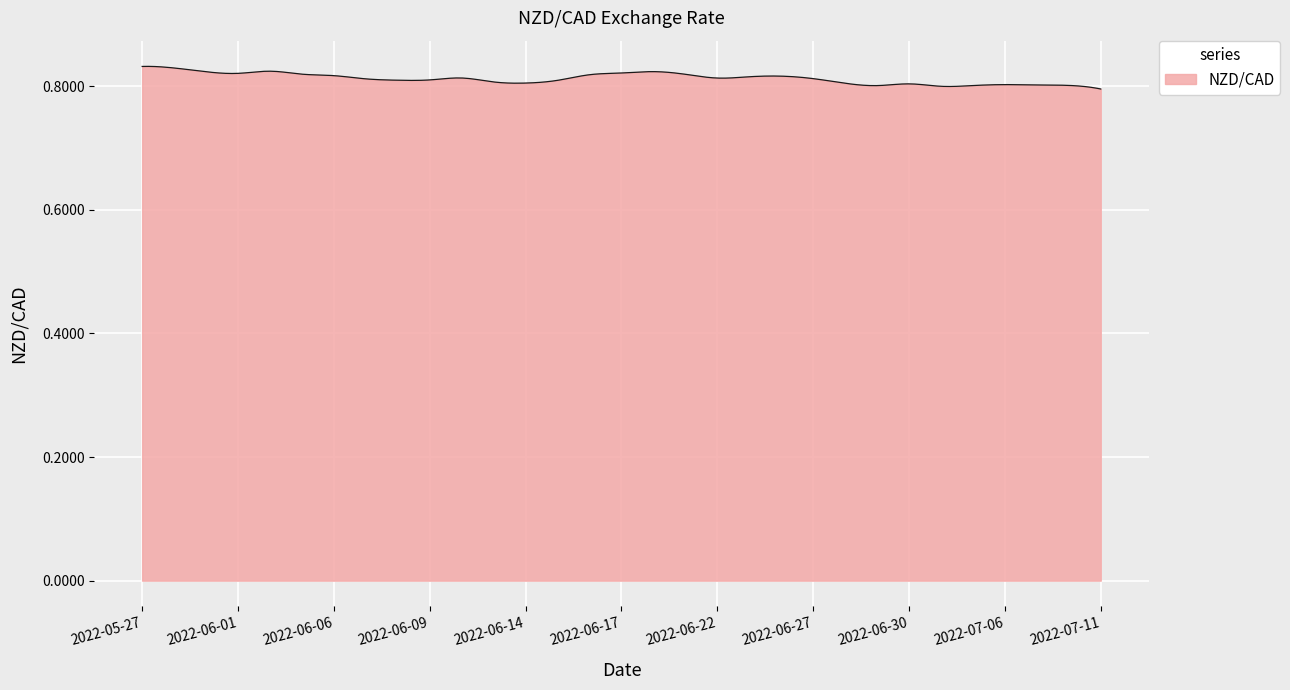

How many distinct data groups are displayed?

1